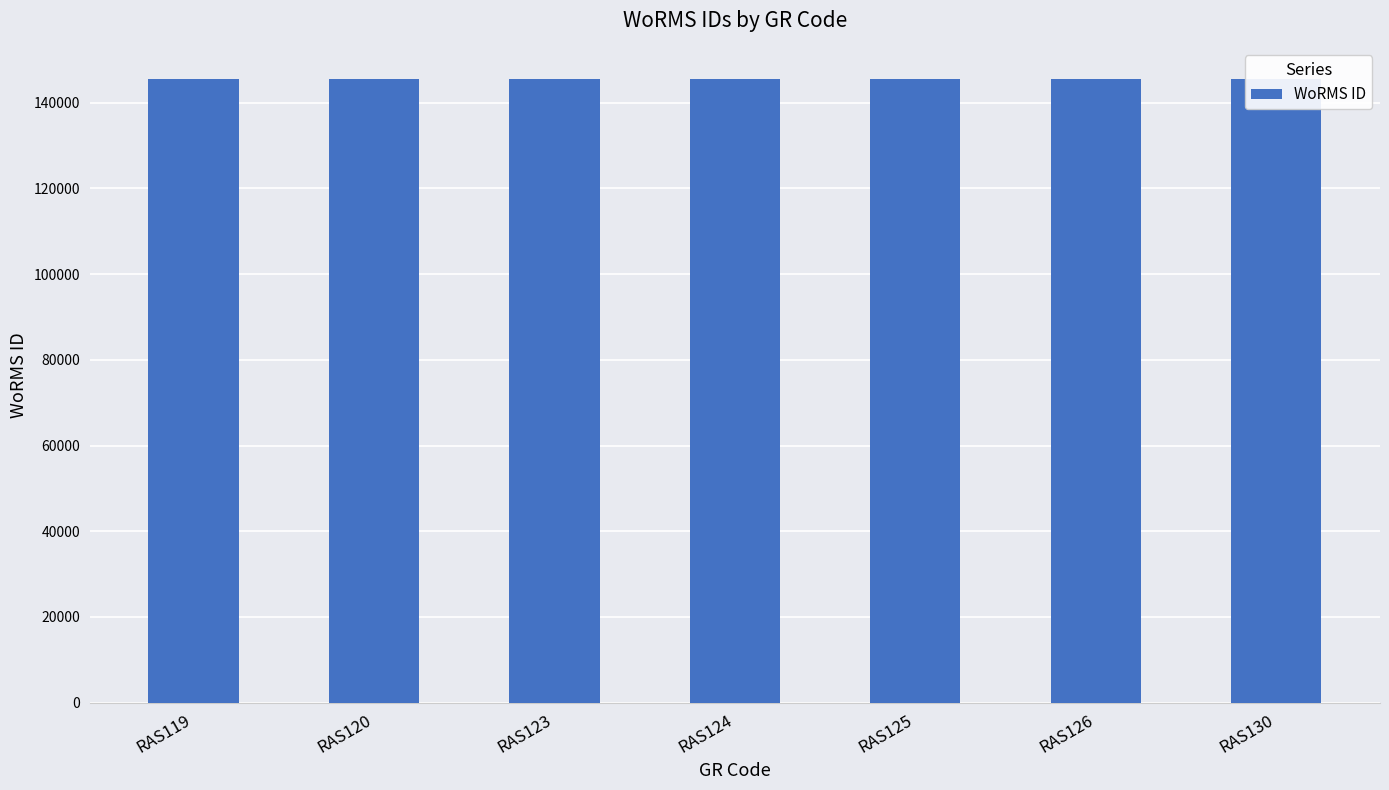

What is the difference between the values at RAS120 and RAS125?

45